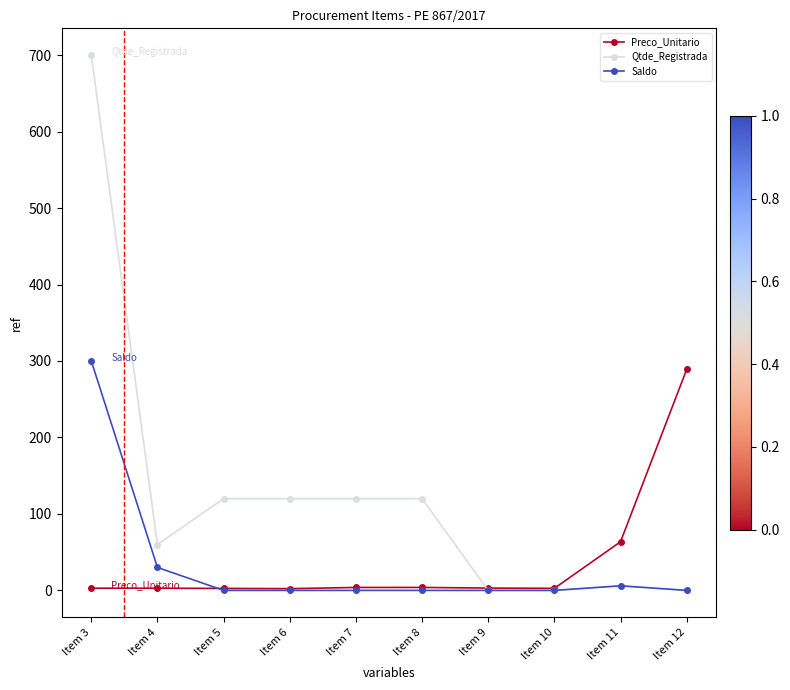

What is the difference between the second highest and minimum values in the Preco_Unitario series?

61.3